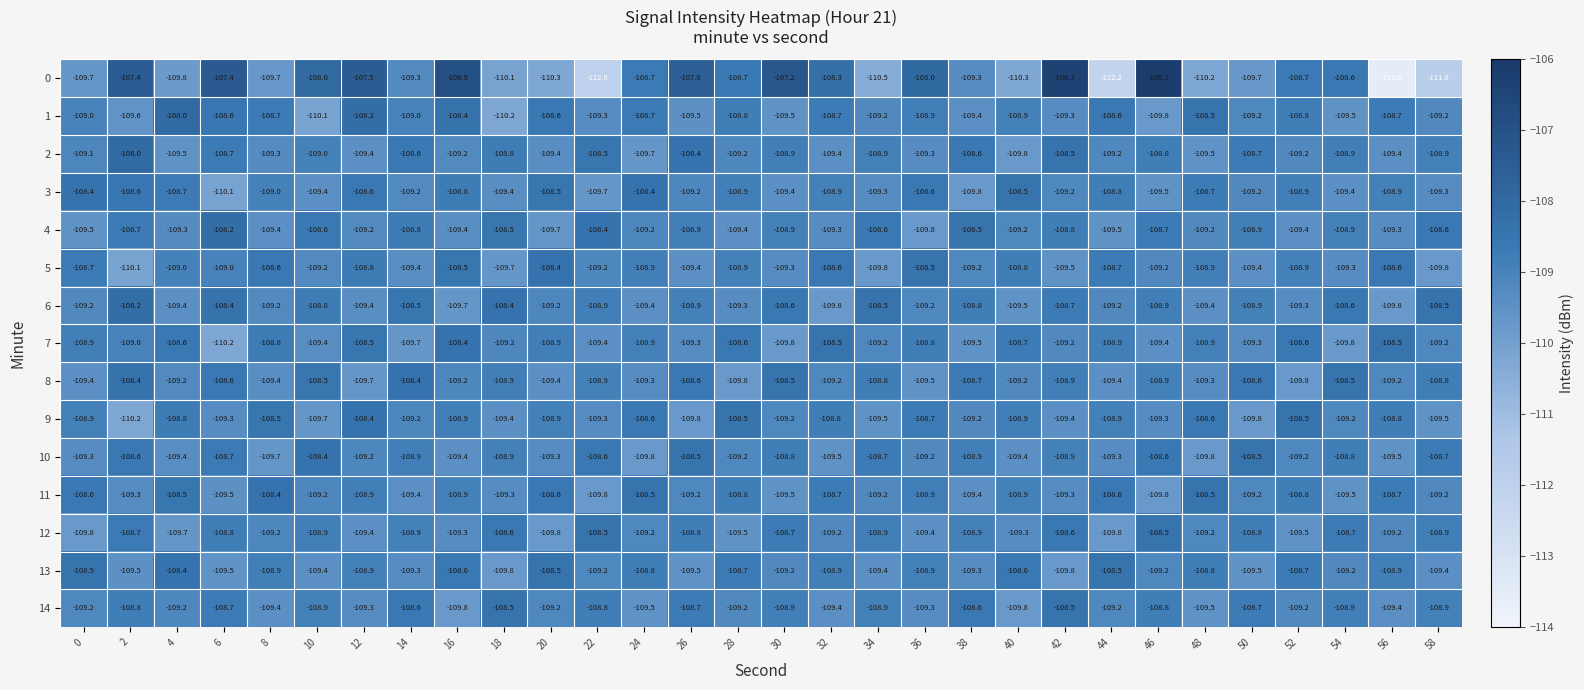

Which label corresponds to the largest value in the chart?

46